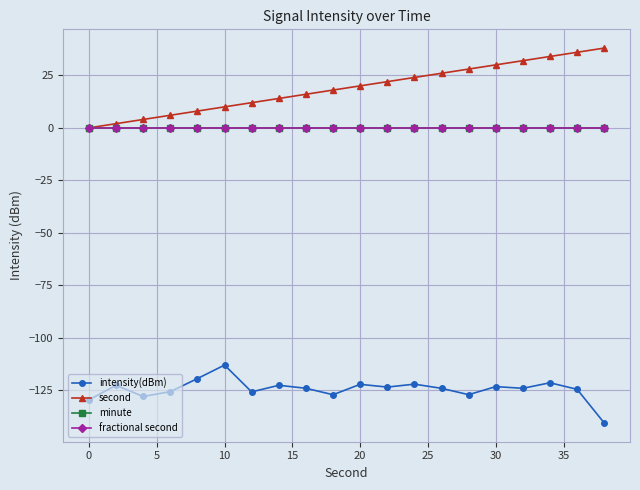

True or false: minute and fractional second intersect in this chart.

False